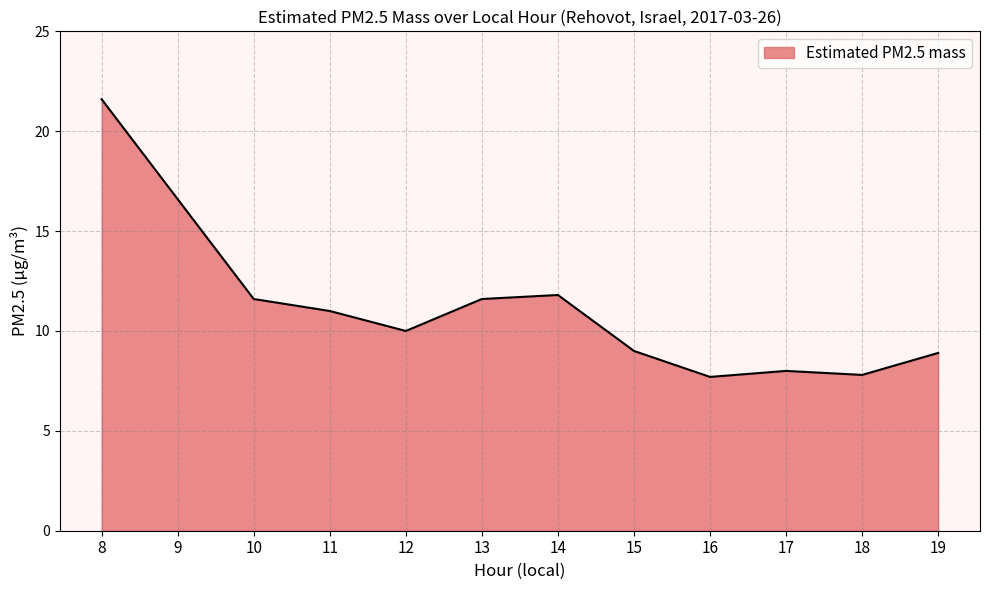

What is the average value?

11.3